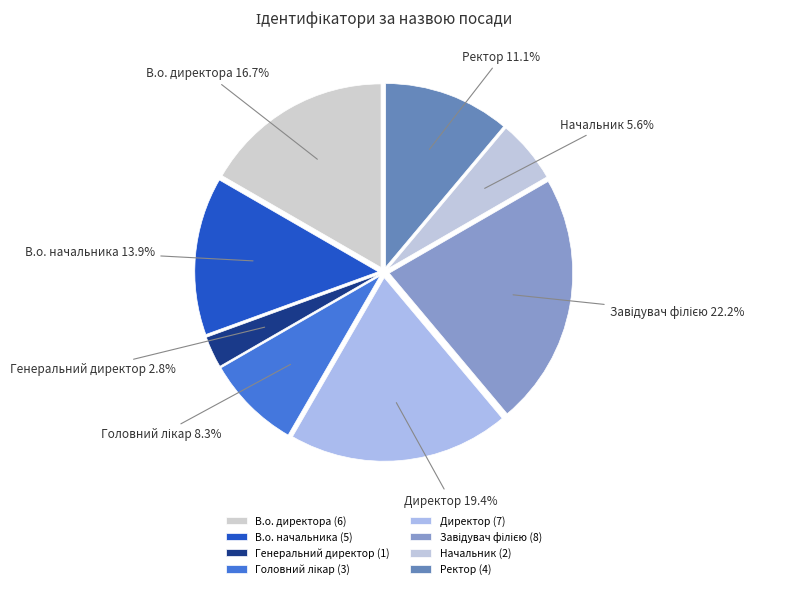

Is Начальник the majority of the pie?

No